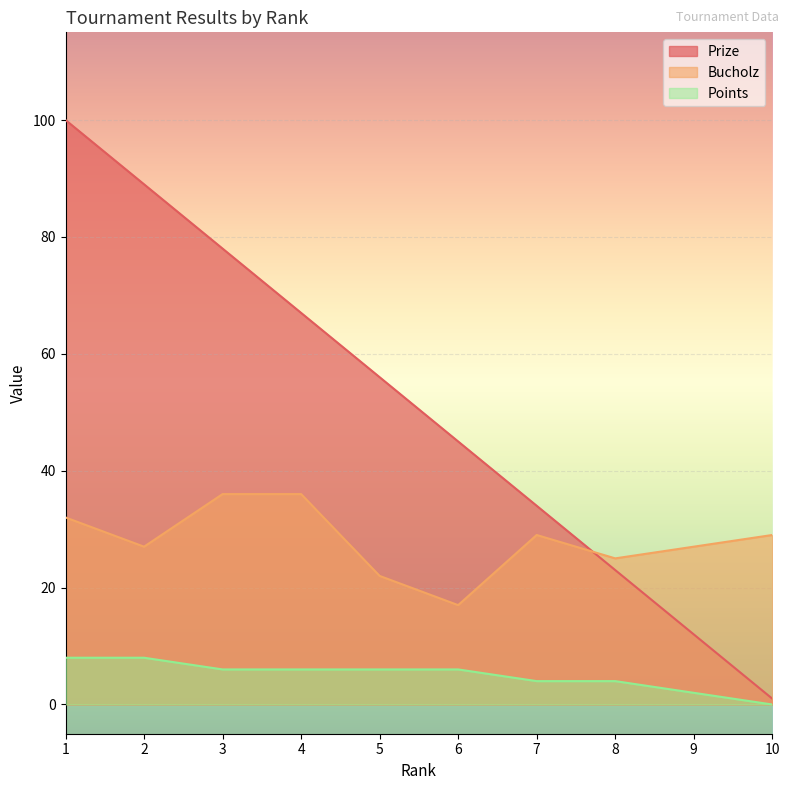

How many categories are shown in the chart?

10